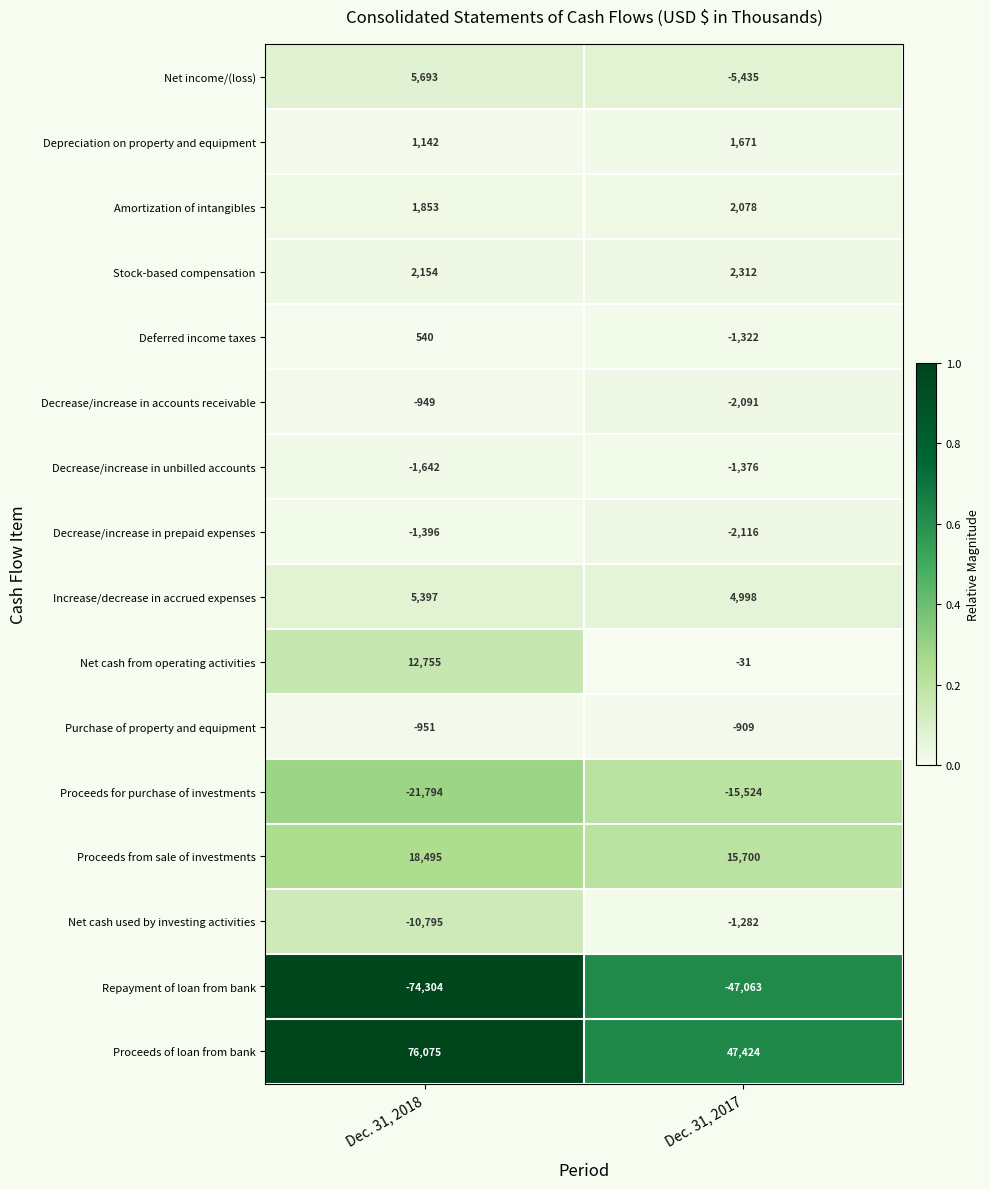

List the labels in order of Net cash from operating activities value, largest first.

Dec. 31, 2018, Dec. 31, 2017